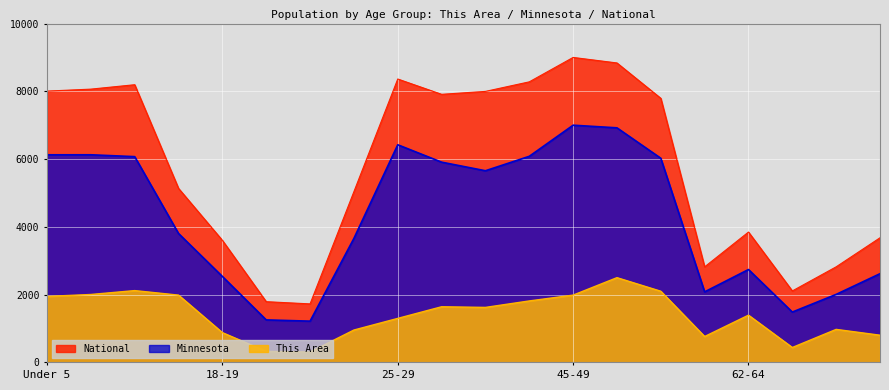

What is the greatest value displayed?

9000.0